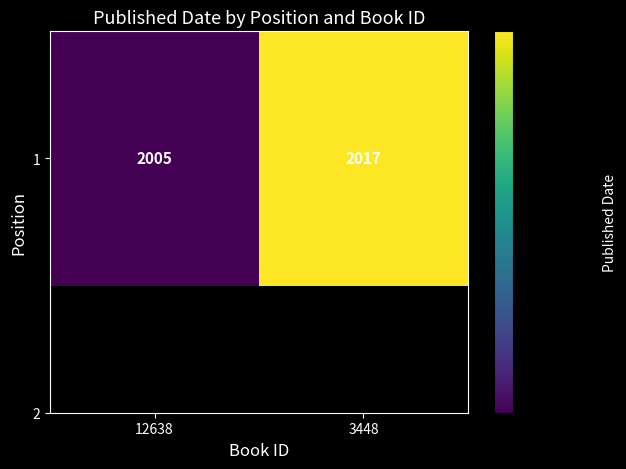

What is the smallest value displayed?

2005